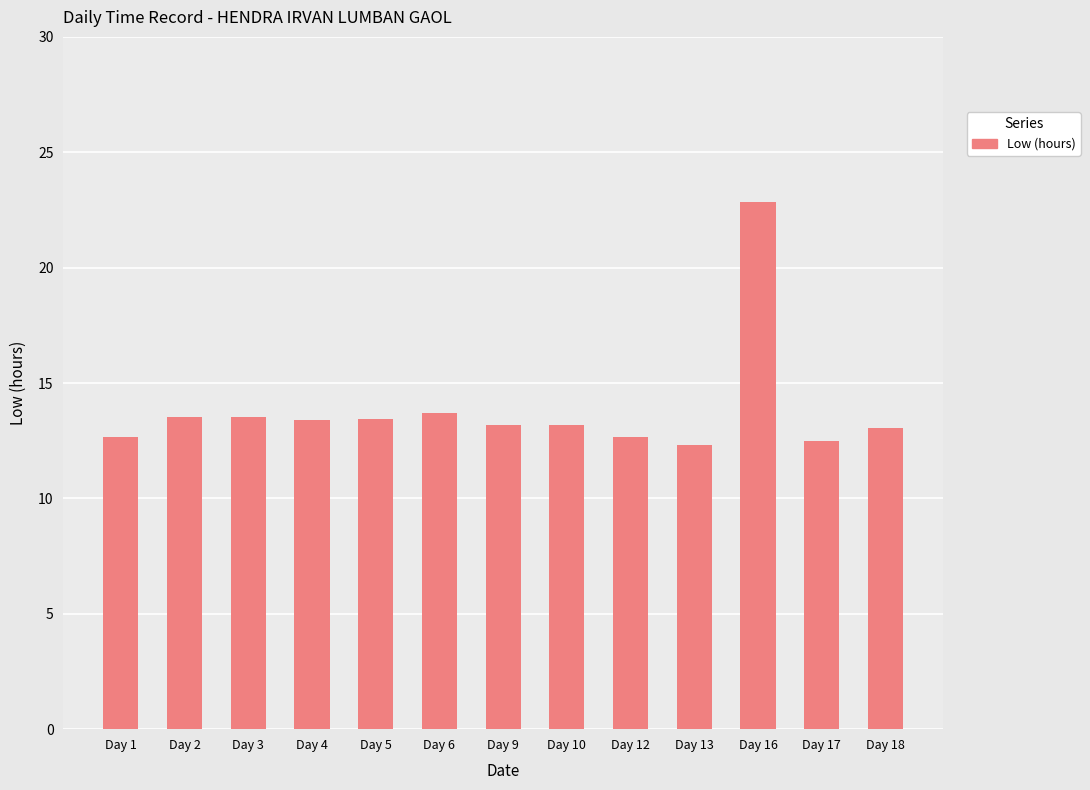

What is the ratio of the value at Day 12 to the value at Day 1?

1.0